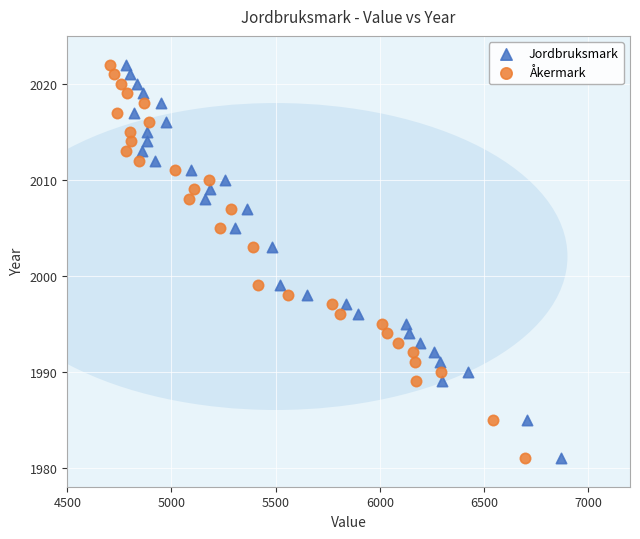

What are all the series names shown in the legend?

Jordbruksmark, Åkermark